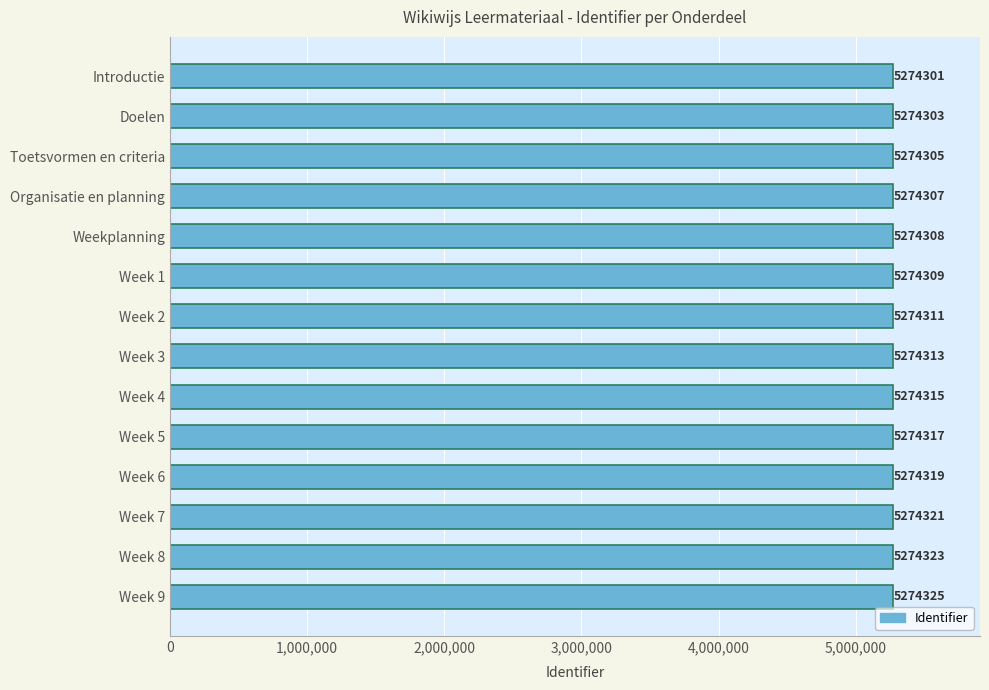

List the labels in order of value, smallest first.

Introductie, Doelen, Toetsvormen en criteria, Organisatie en planning, Weekplanning, Week 1, Week 2, Week 3, Week 4, Week 5, Week 6, Week 7, Week 8, Week 9